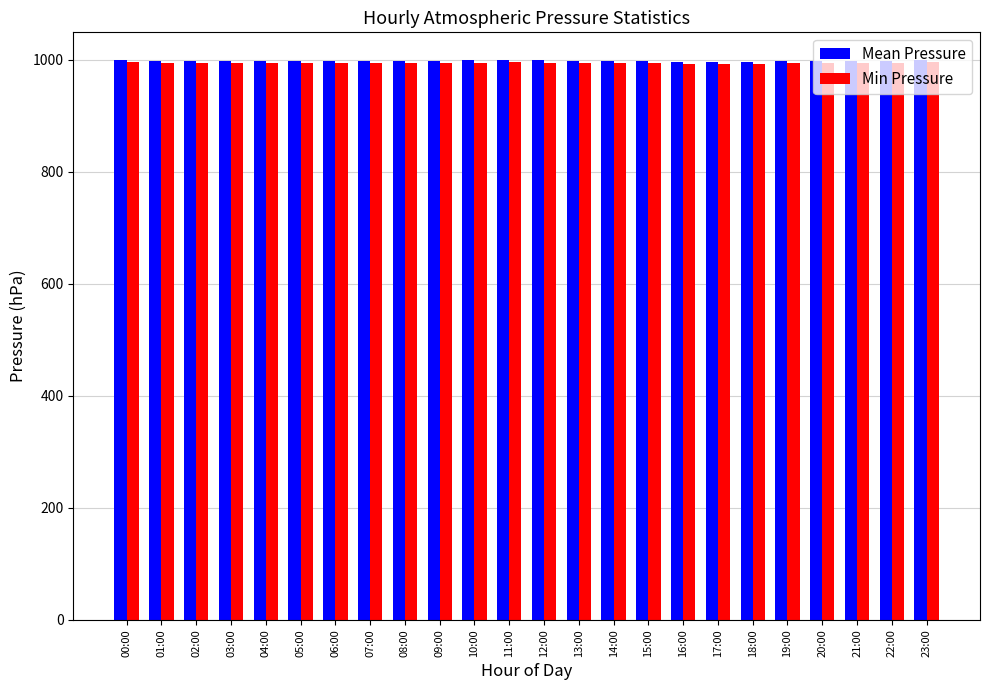

Is it true that Mean Pressure equals 446.7 at 18:00?

False